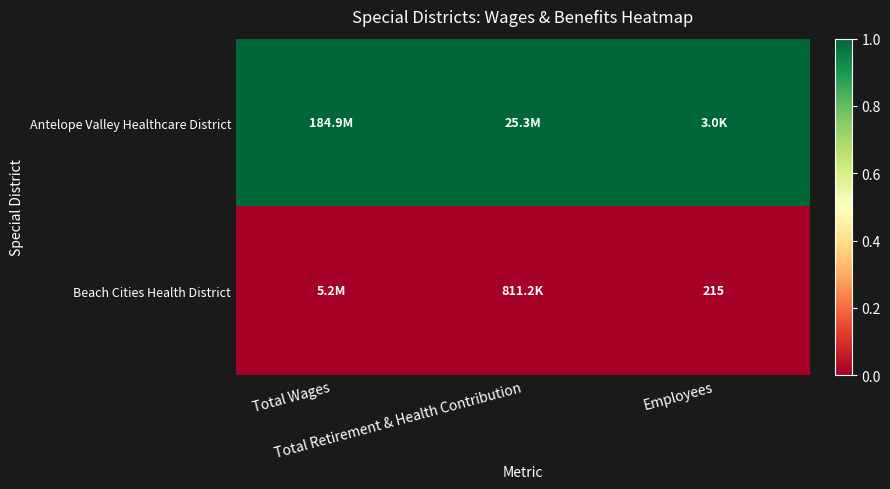

What is the total value across all series at Total Retirement & Health Contribution?

1